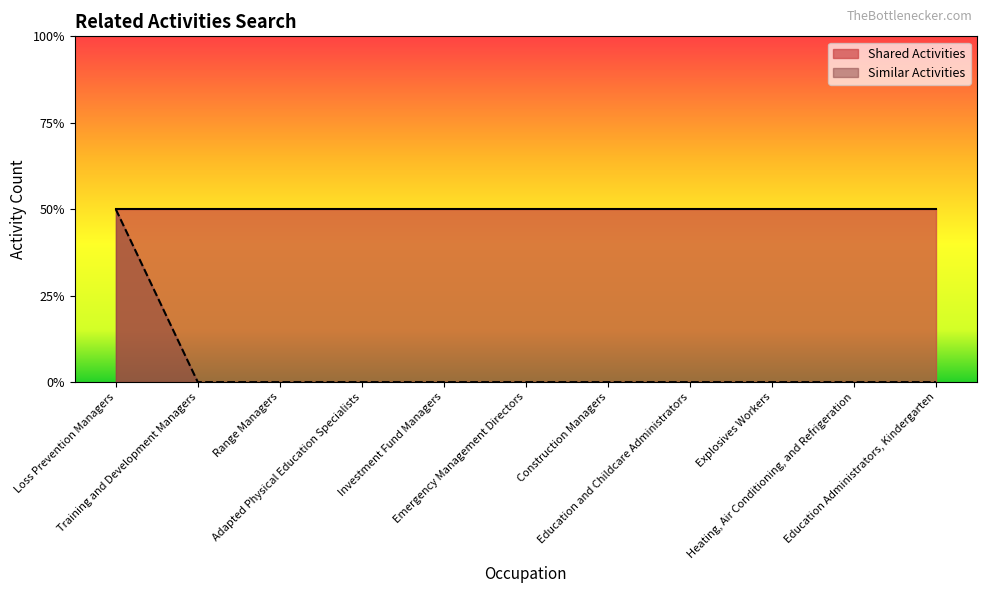

Where is the data nearest to the value 0?

Training and Development Managers